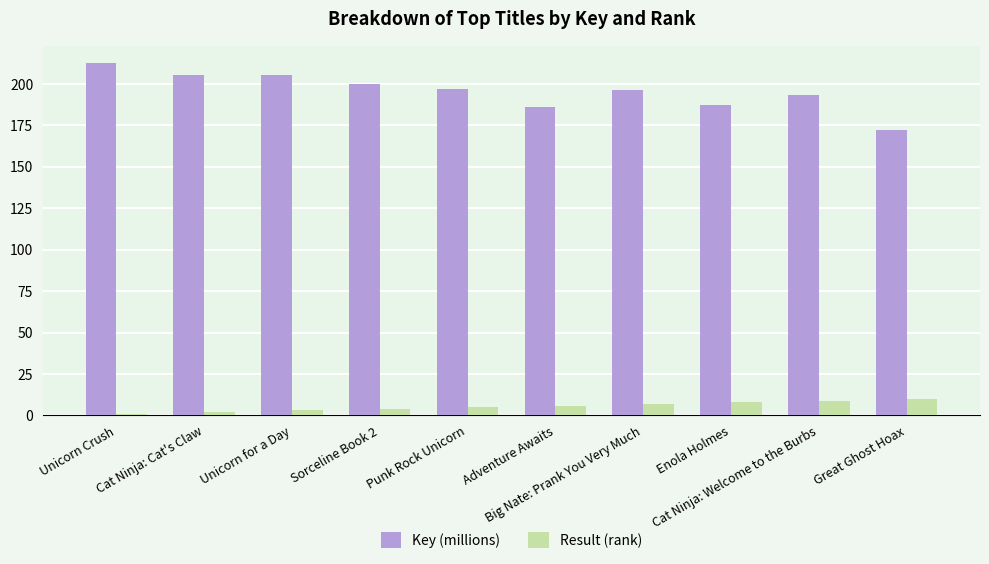

At which category is the sum across all series the highest?

Unicorn Crush